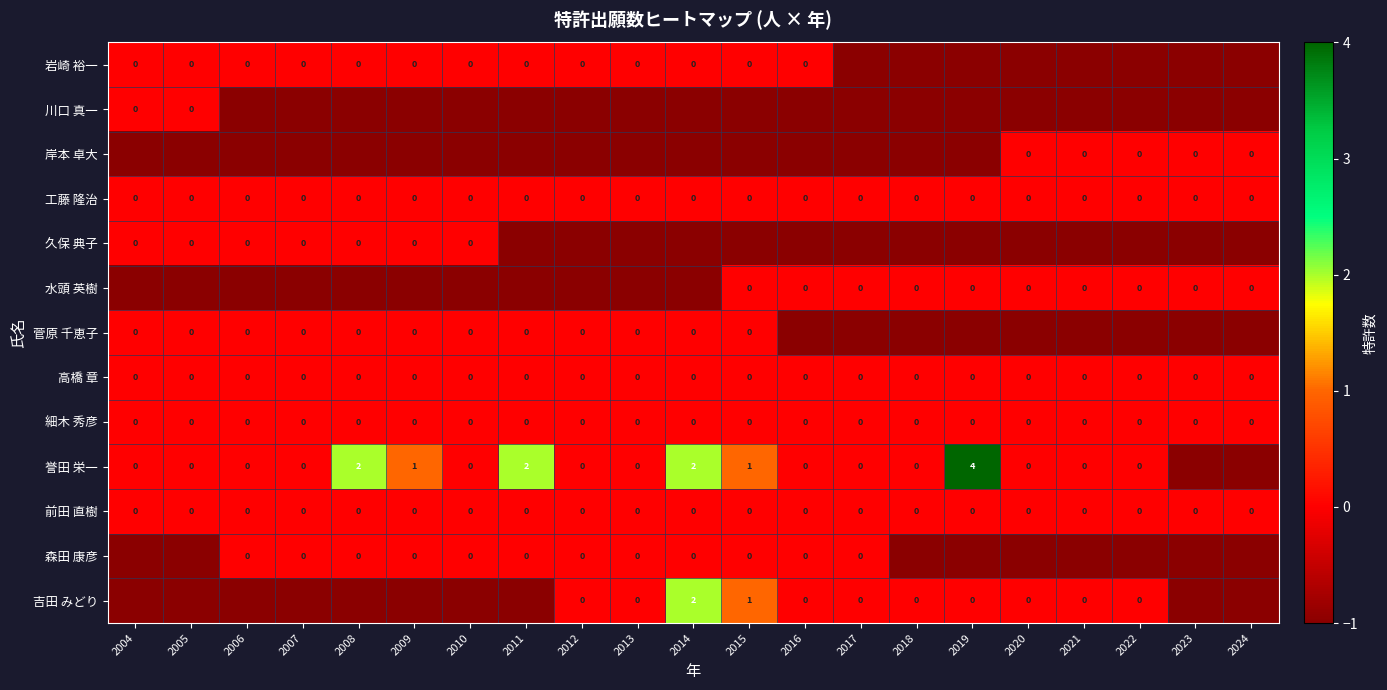

What is the greatest value displayed?

4